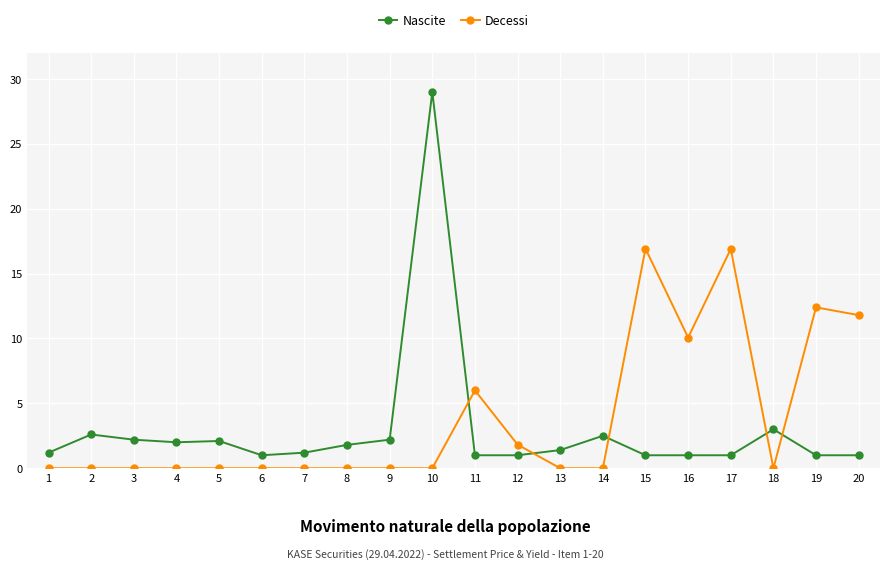

How many categories are shown in the chart?

20